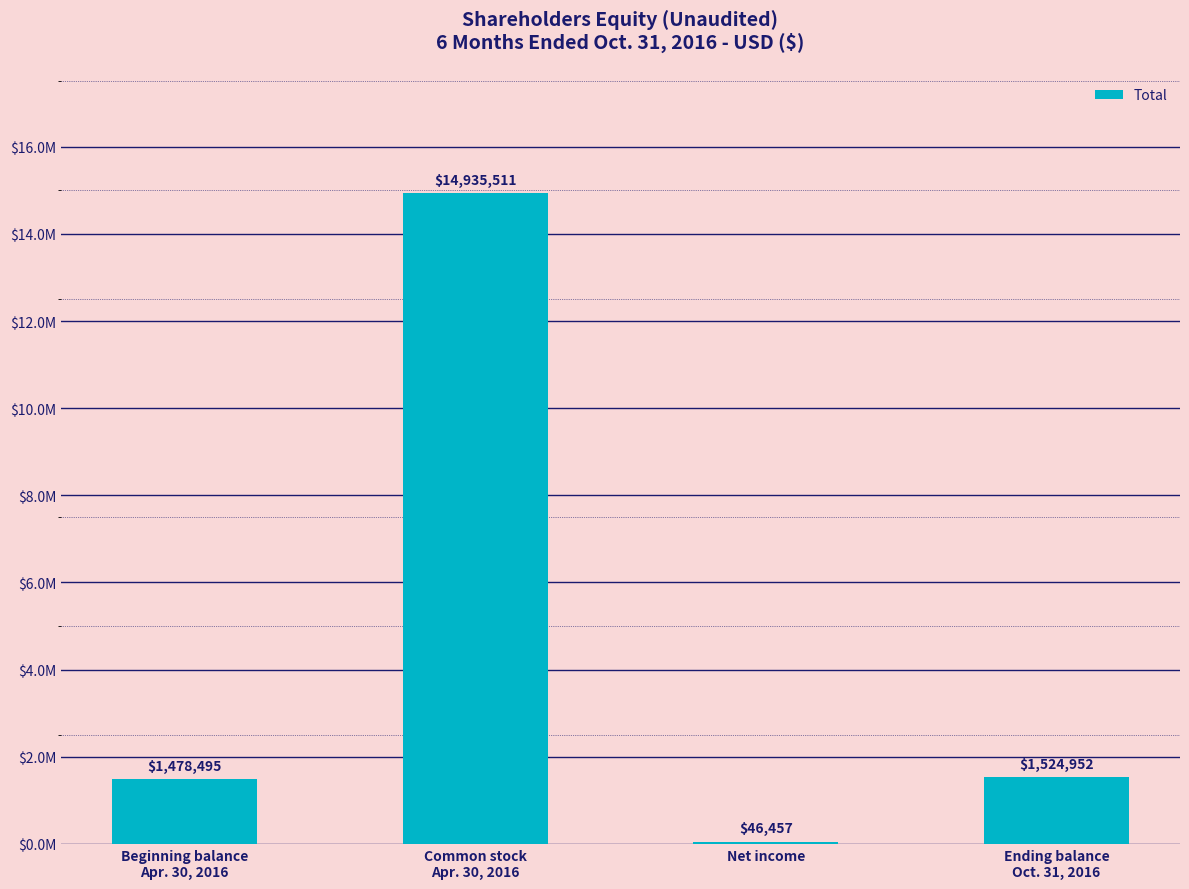

Reading left to right, transcribe all the data shown in this chart.

Beginning balance
Apr. 30, 2016=1478495	Common stock
Apr. 30, 2016=14935511	Net income=46457	Ending balance
Oct. 31, 2016=1524952